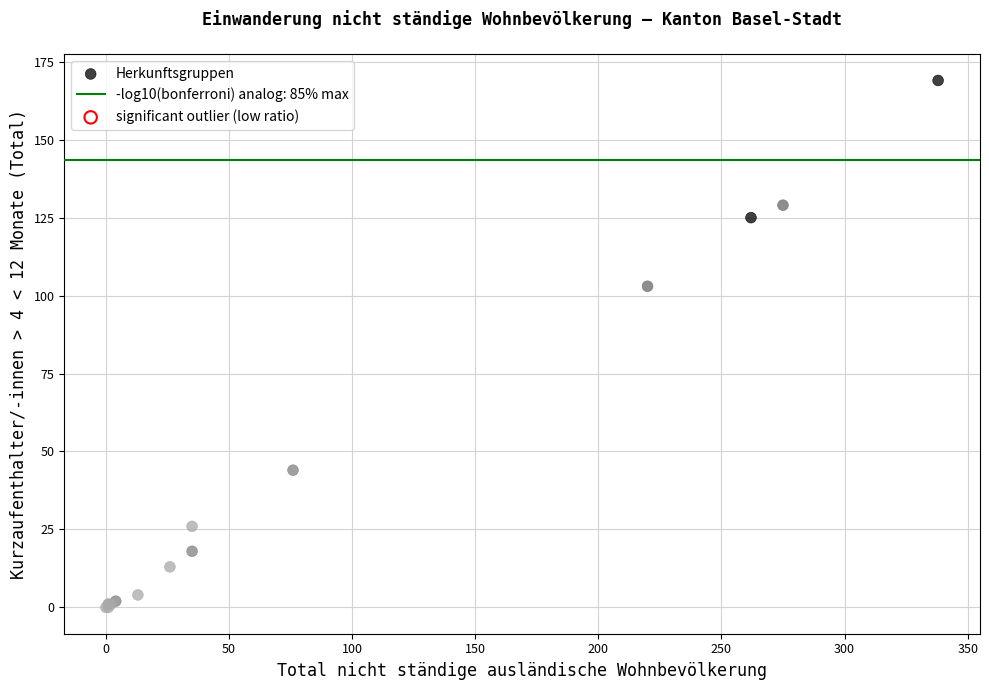

What Y value in the scatter plot is closest to 84?

103